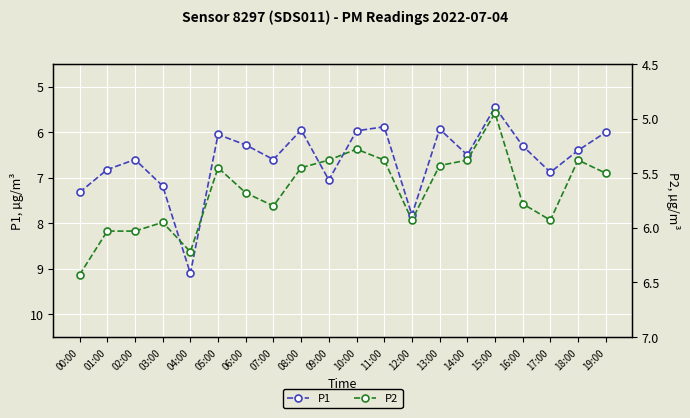

What is the highest value of the P2 series?

6.4